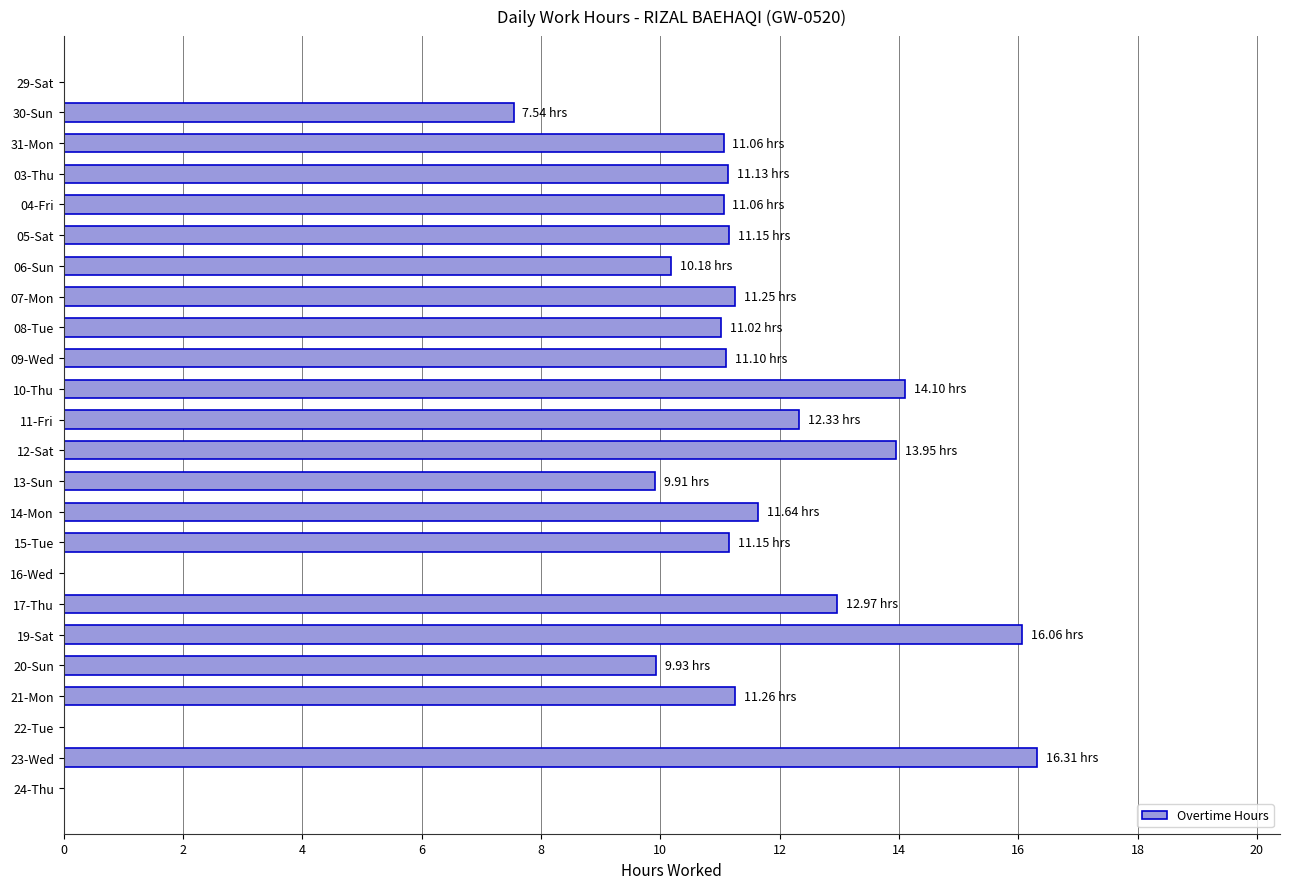

What is the sum of all values?

235.1